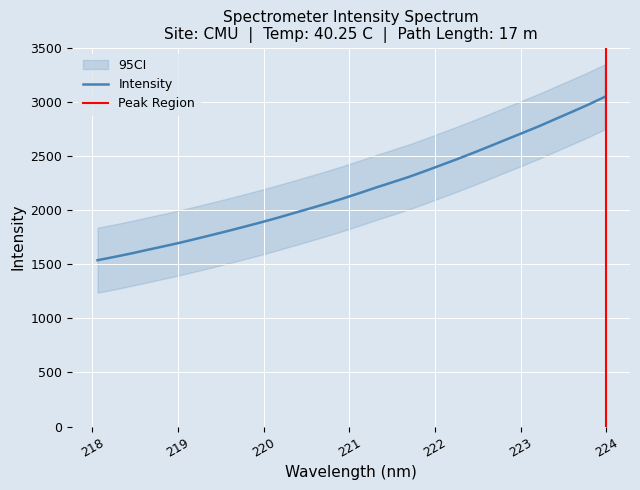

Which has a higher value, 220.3533 or 220.5444?

220.5444